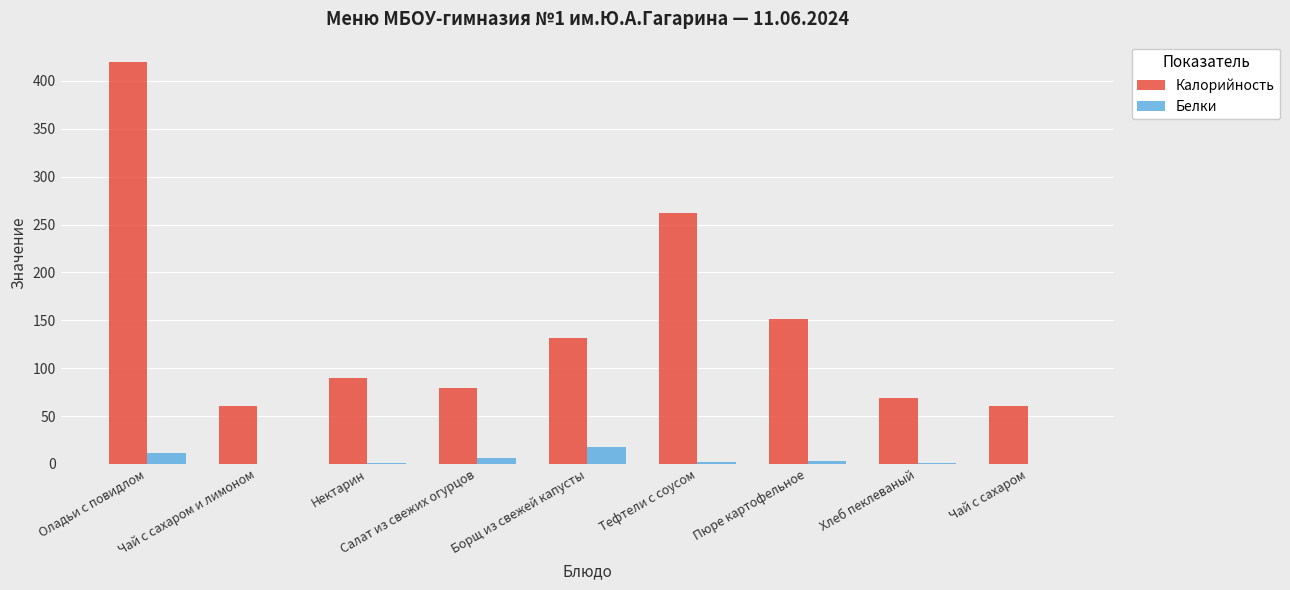

What is the sum of the Калорийность values at Салат из свежих огурцов and Чай с сахаром?

139.0